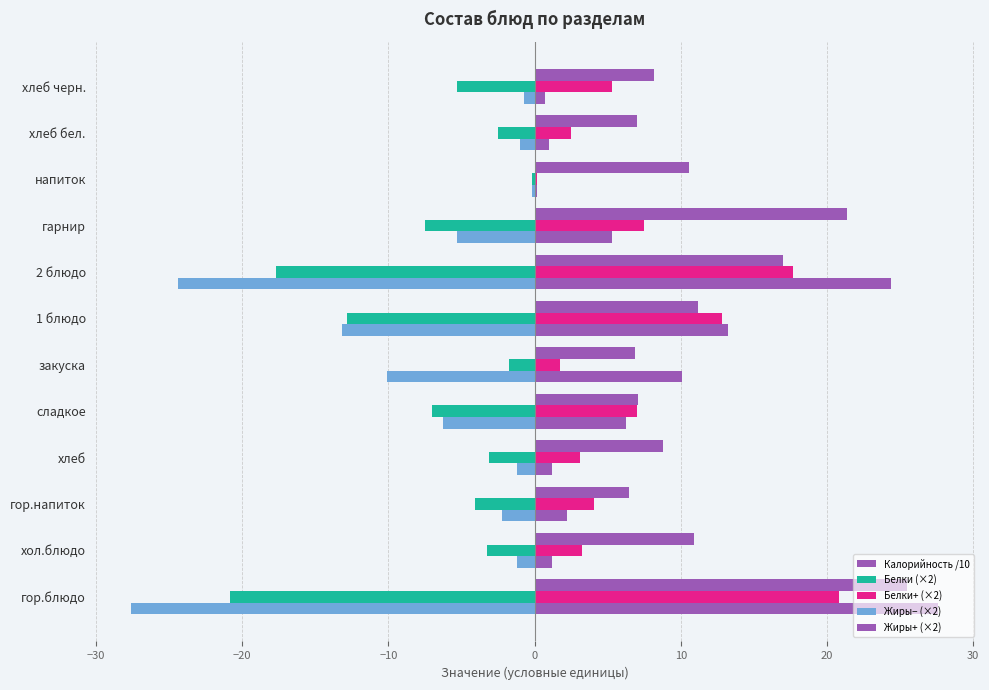

How many series are shown in this chart?

5